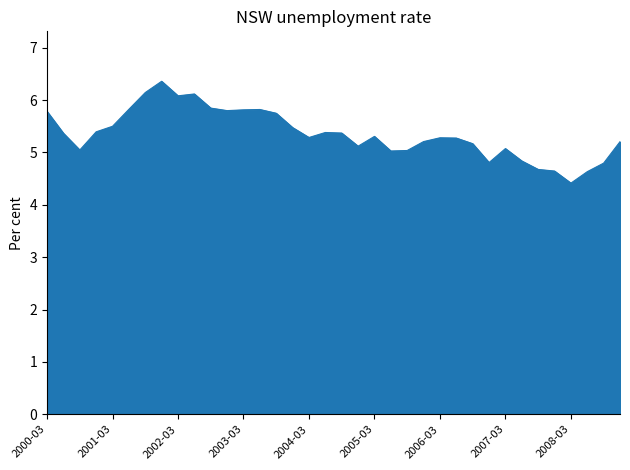

What is the smallest value displayed?

4.4